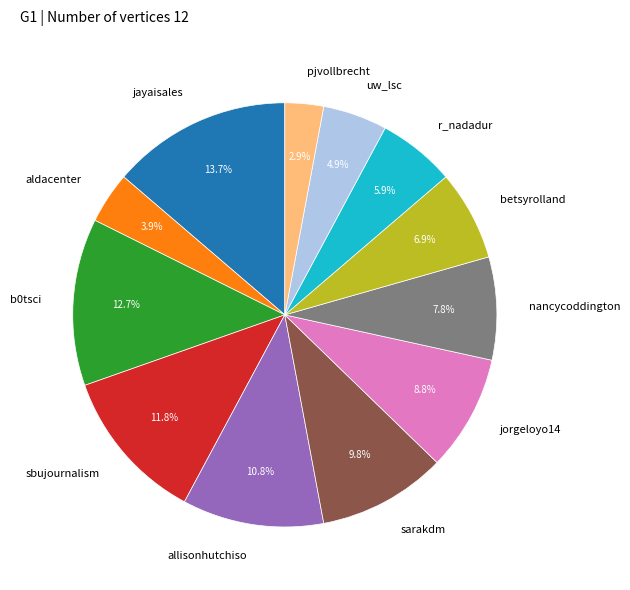

Do jorgeloyo14 and pjvollbrecht together represent more than half of the pie?

No